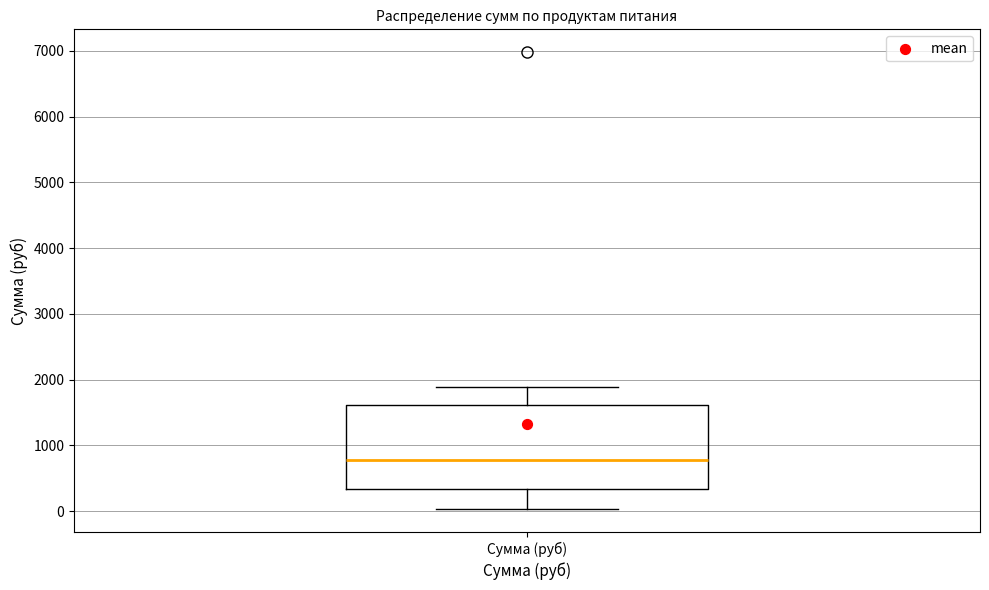

Transcribe this box plot: give where the median line is, the range the box spans, and where the two whiskers end, as read against the y-axis. The values are not printed on the chart, so give them approximately, as read against the axis.

median 800, box 300 to 1600, whiskers 0 to 1900